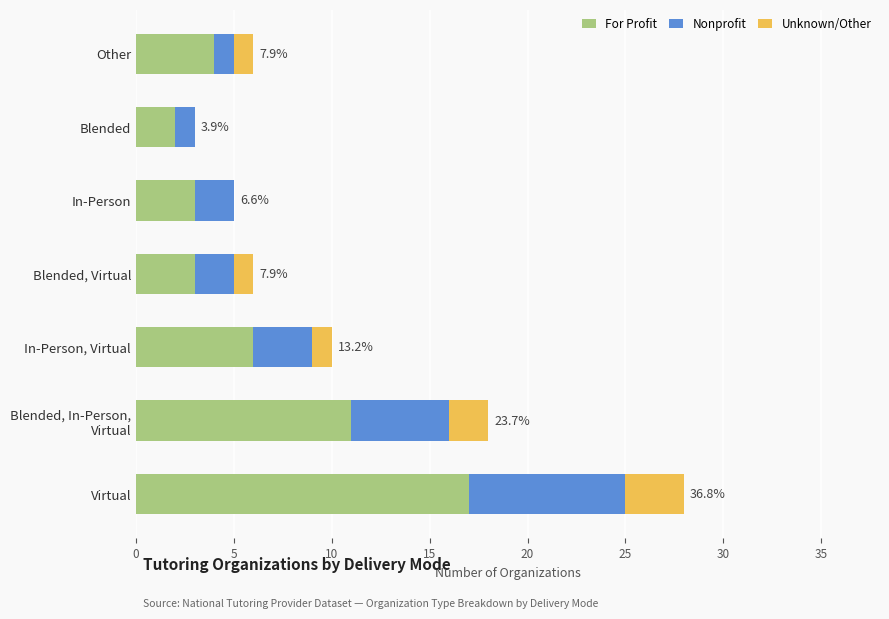

What is the sum of the For Profit values at Blended and Other?

6